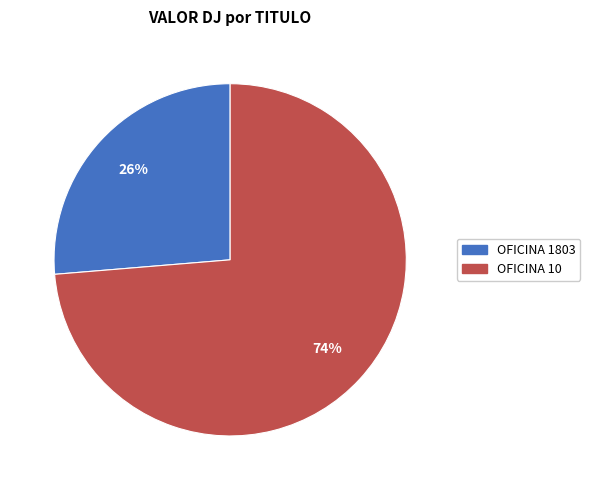

To the nearest percent, what is the average slice percentage?

50%